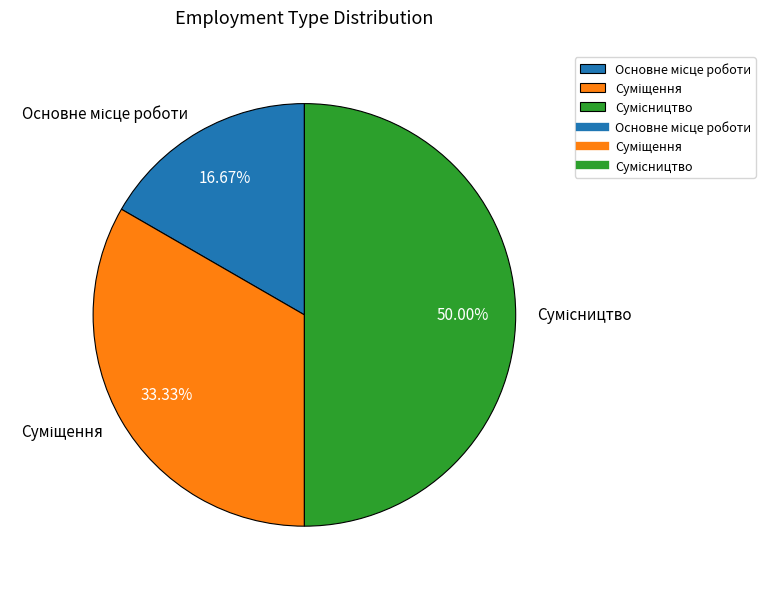

What portion of the pie excludes Сумісництво?

50.0%